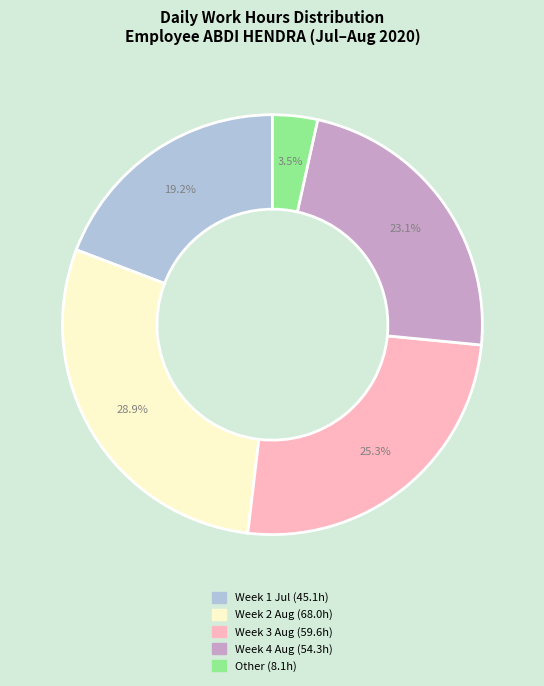

Does any single category account for the majority?

No